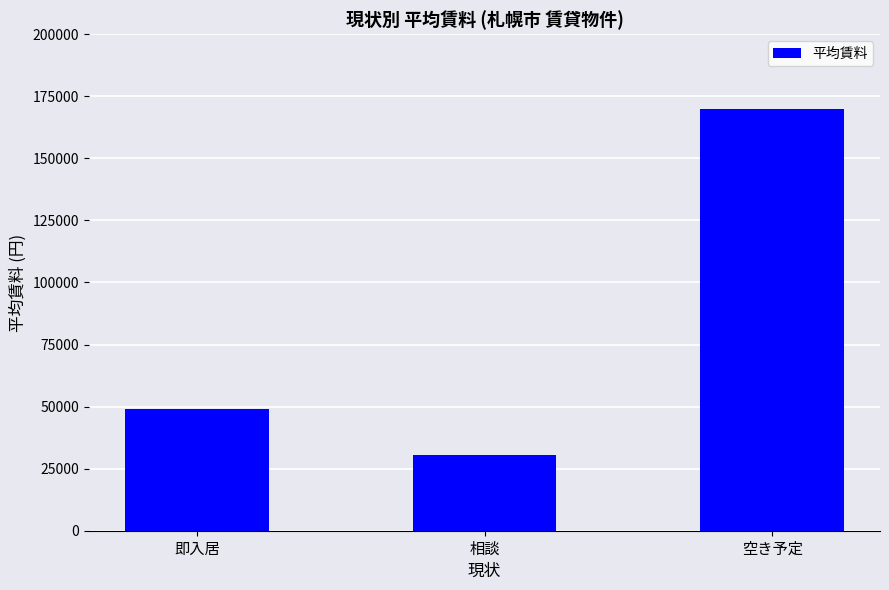

List the labels in order of value, largest first.

空き予定, 即入居, 相談